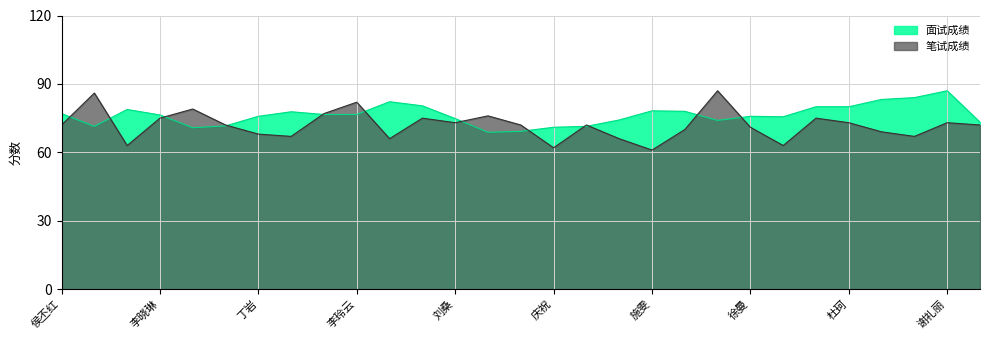

How many intersections are there between 面试成绩 and 笔试成绩?

12